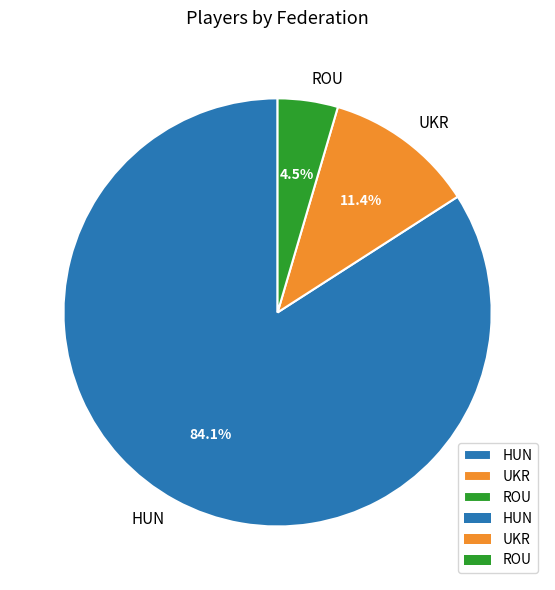

Which has a higher value, ROU or UKR?

UKR